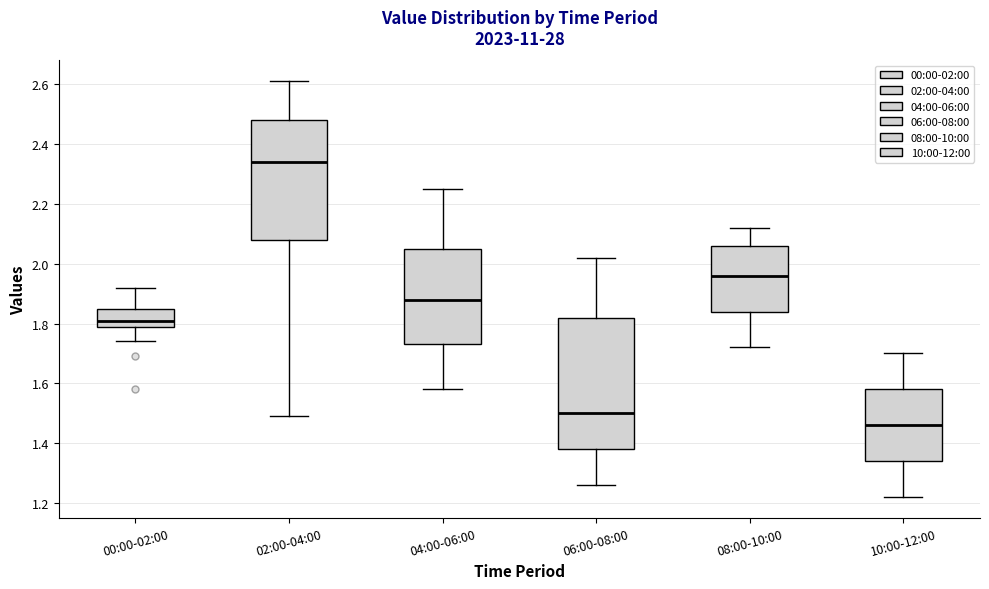

Reading left to right, transcribe this box plot: for each box, give where its median line is, the range the box spans, and where its two whiskers end, as read against the y-axis. The values are not printed on the chart, so give them approximately, as read against the axis.

00:00-02:00: median 1.82, box 1.80 to 1.86, whiskers 1.74 to 1.92
02:00-04:00: median 2.34, box 2.08 to 2.48, whiskers 1.50 to 2.62
04:00-06:00: median 1.88, box 1.74 to 2.06, whiskers 1.58 to 2.26
06:00-08:00: median 1.50, box 1.38 to 1.82, whiskers 1.26 to 2.02
08:00-10:00: median 1.96, box 1.84 to 2.06, whiskers 1.72 to 2.12
10:00-12:00: median 1.46, box 1.34 to 1.58, whiskers 1.22 to 1.70